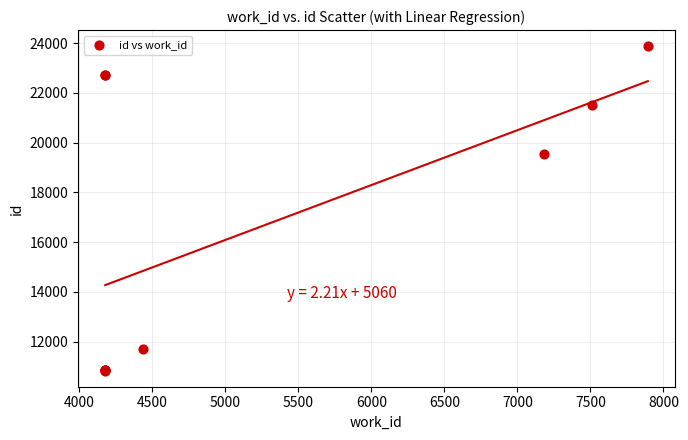

What Y value in the scatter plot is closest to 17357?

19549